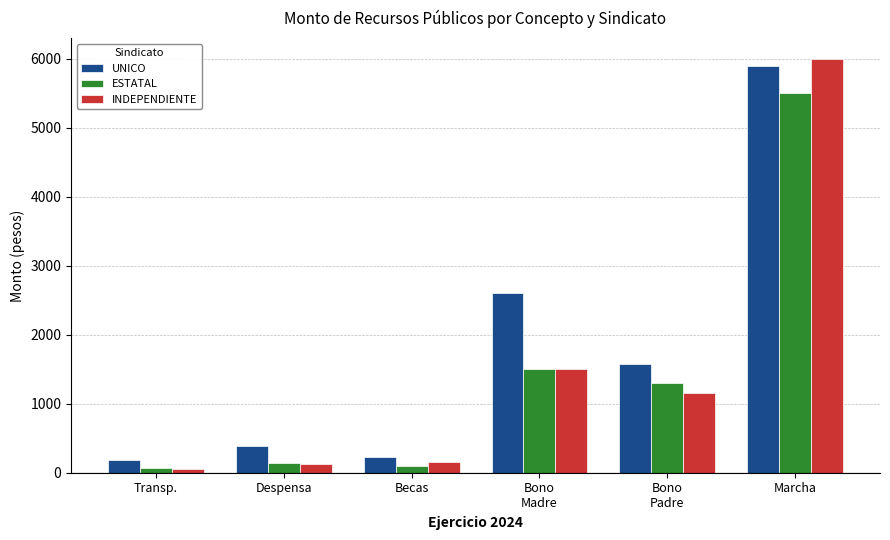

What is the label of the 6th bar from the right?

Transp.